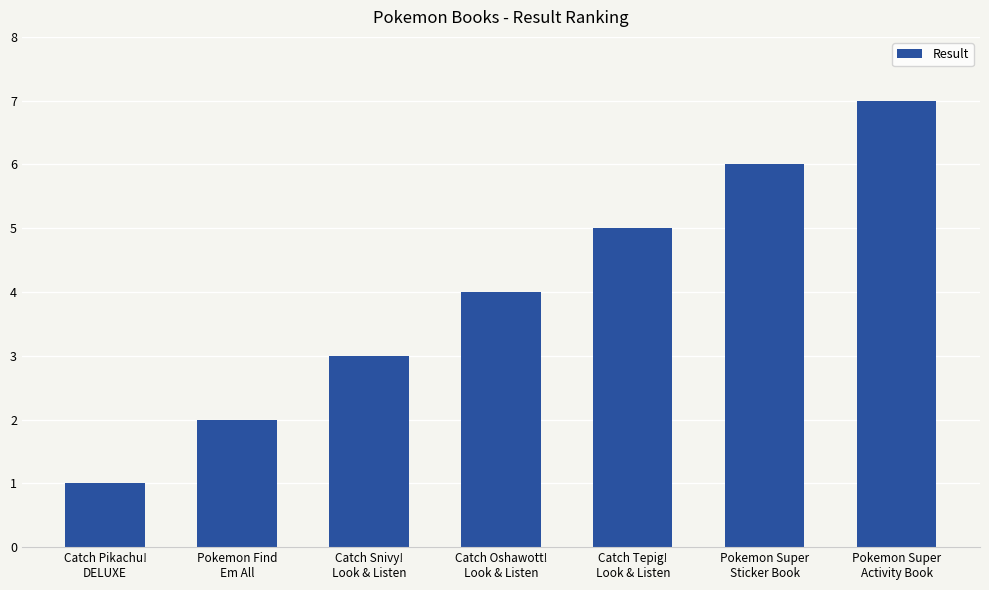

How many distinct data groups are displayed?

1